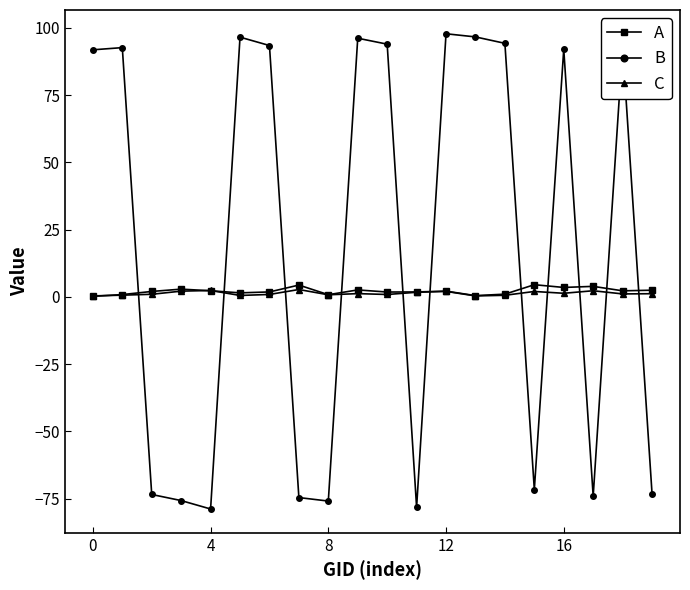

What is the minimum value shown in the chart?

-78.9